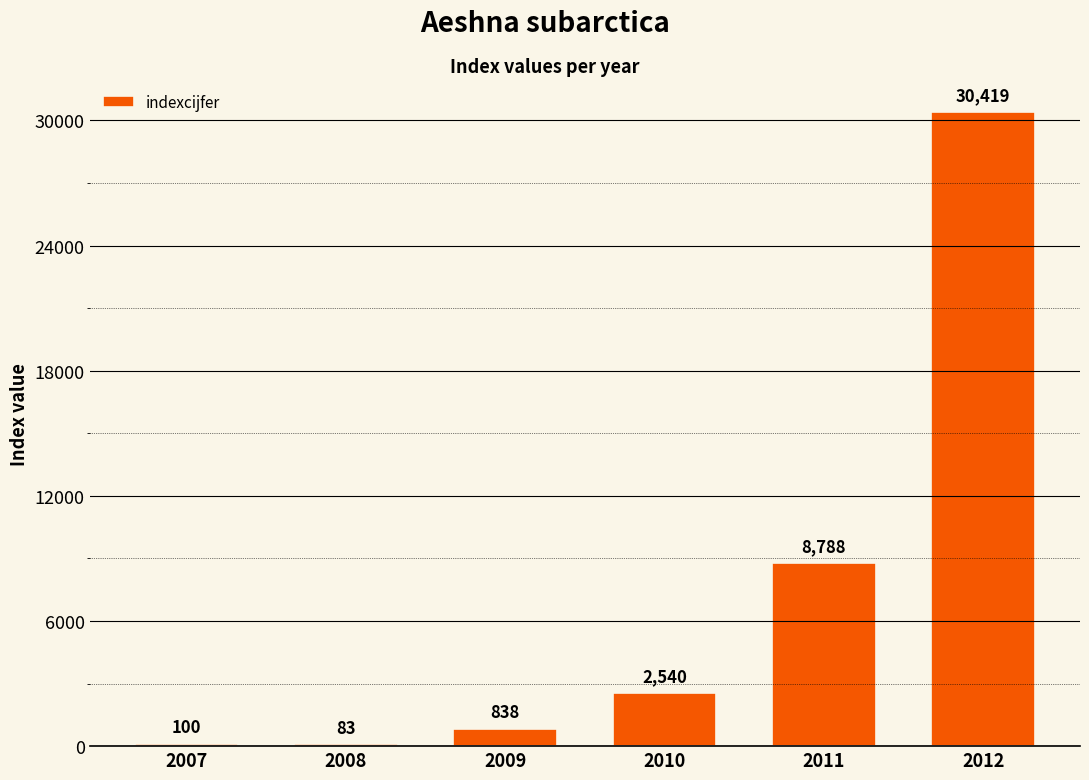

At which label is the value closest to 15251?

2011